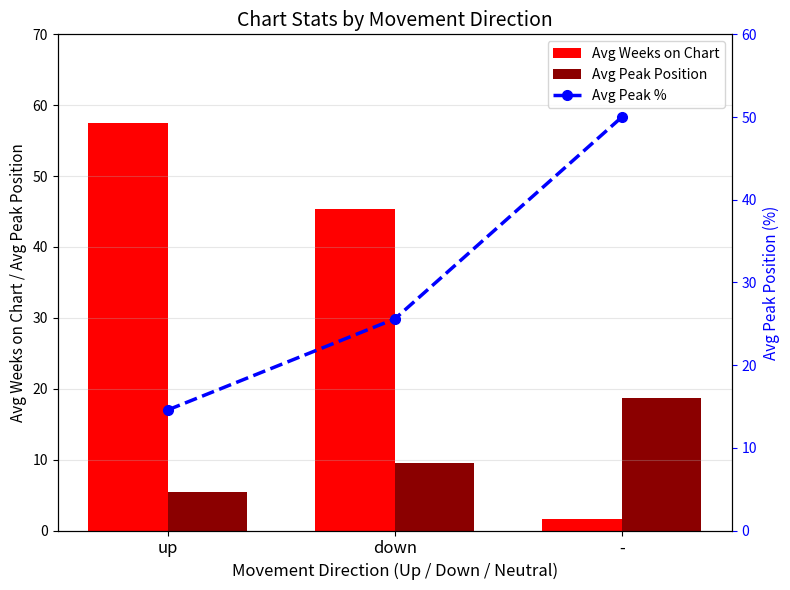

What is the sum of all Avg Weeks on Chart values?

104.5